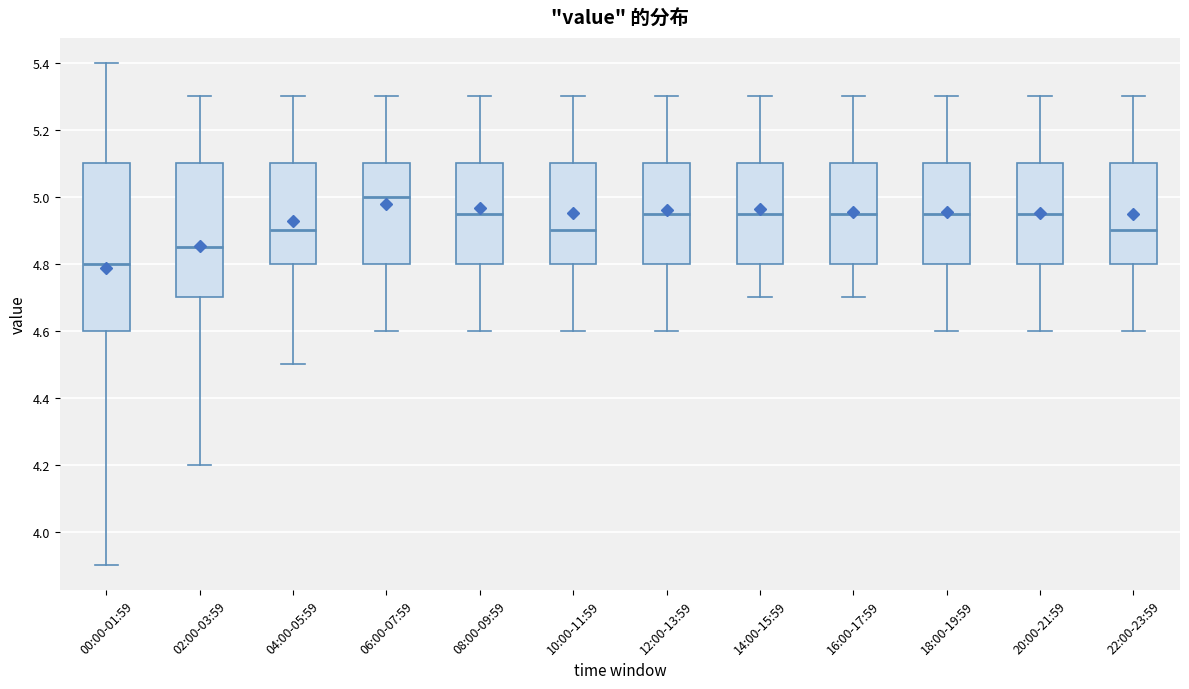

Which box's median line is the highest?

06:00-07:59